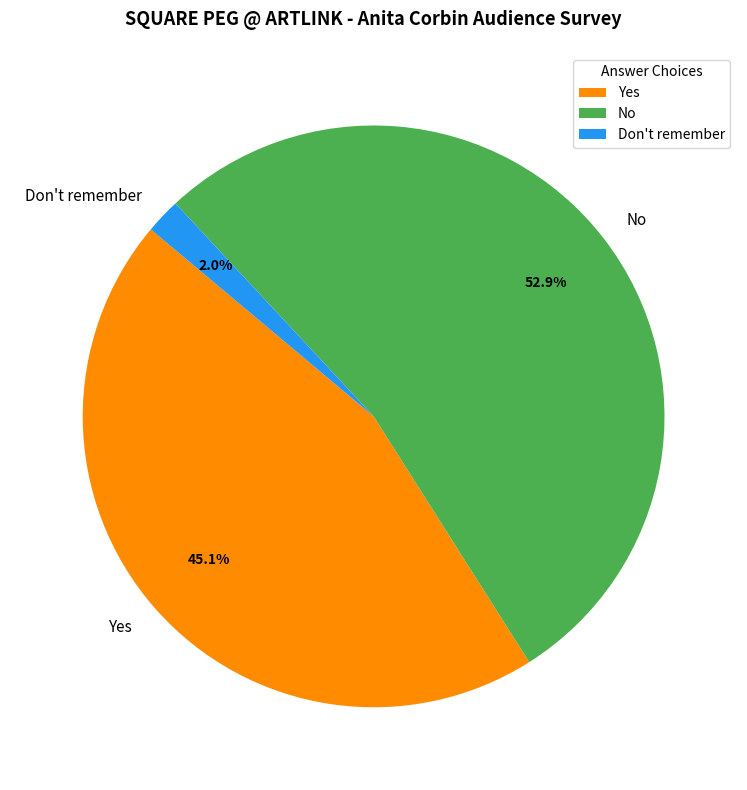

To the nearest percent, what portion does Don't remember represent?

2%